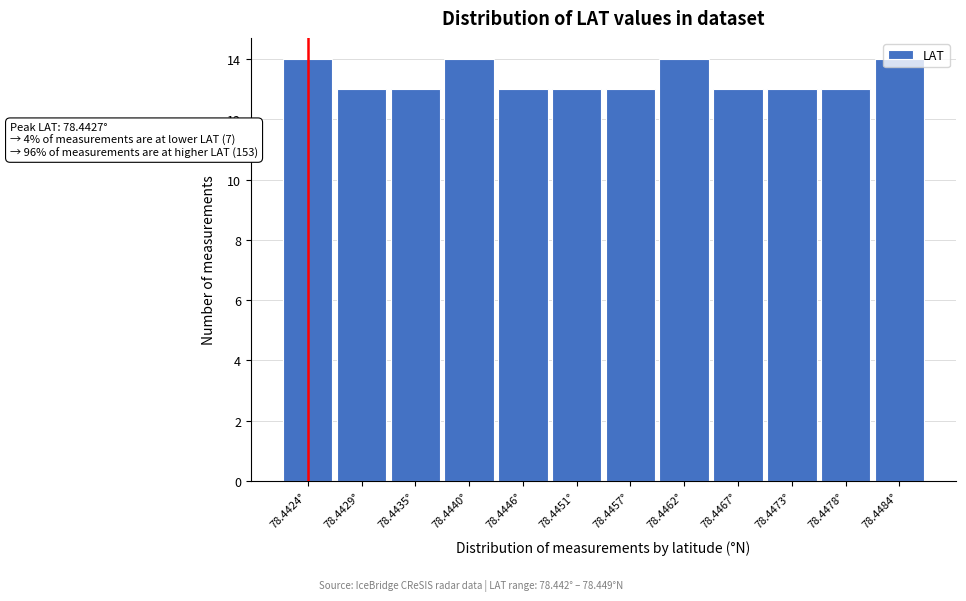

What is the change in value from 78.4429° to 78.4462°?

+1